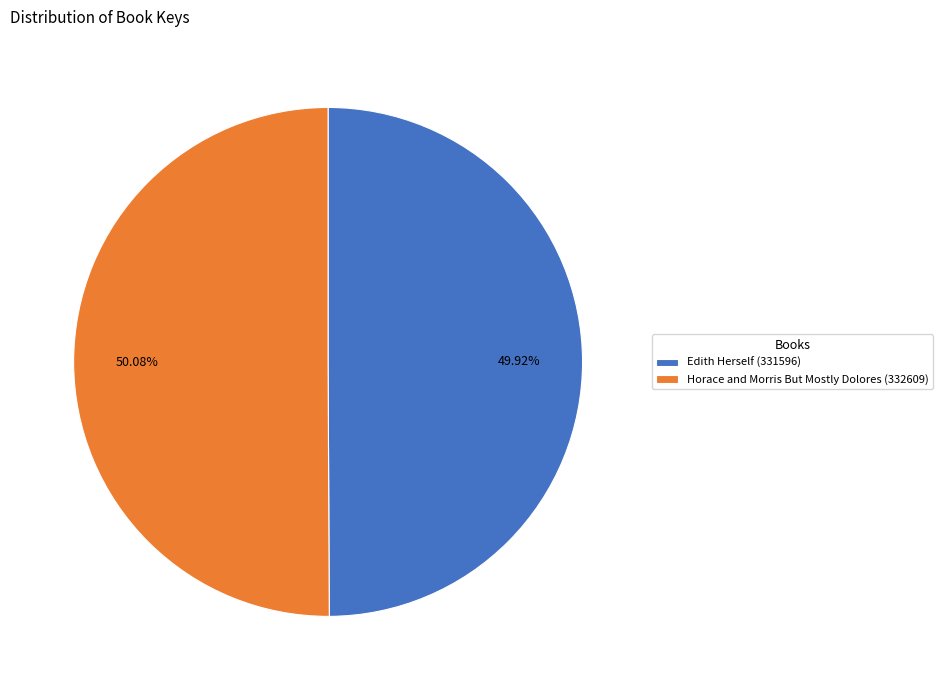

Count the number of slices in the pie.

2